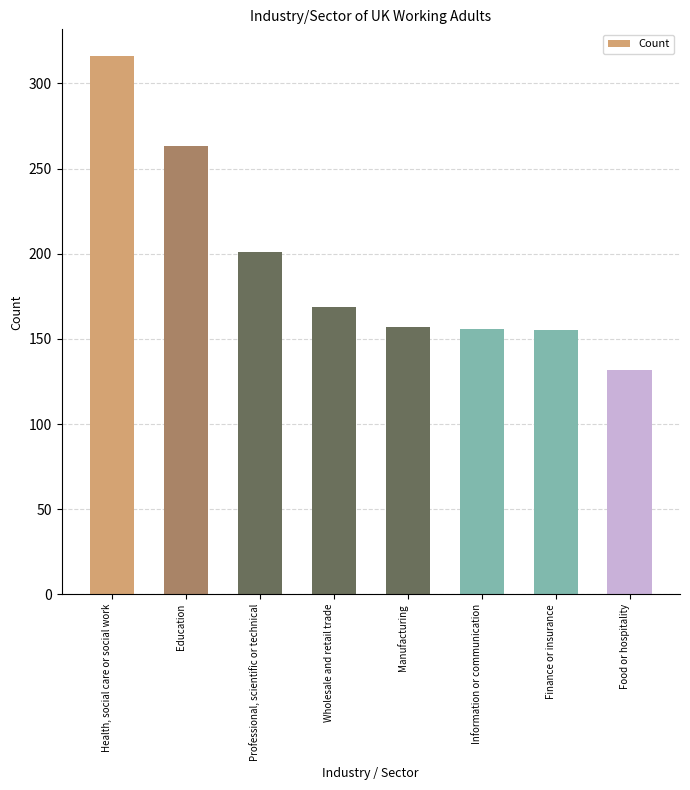

Does the chart contain any negative values?

No